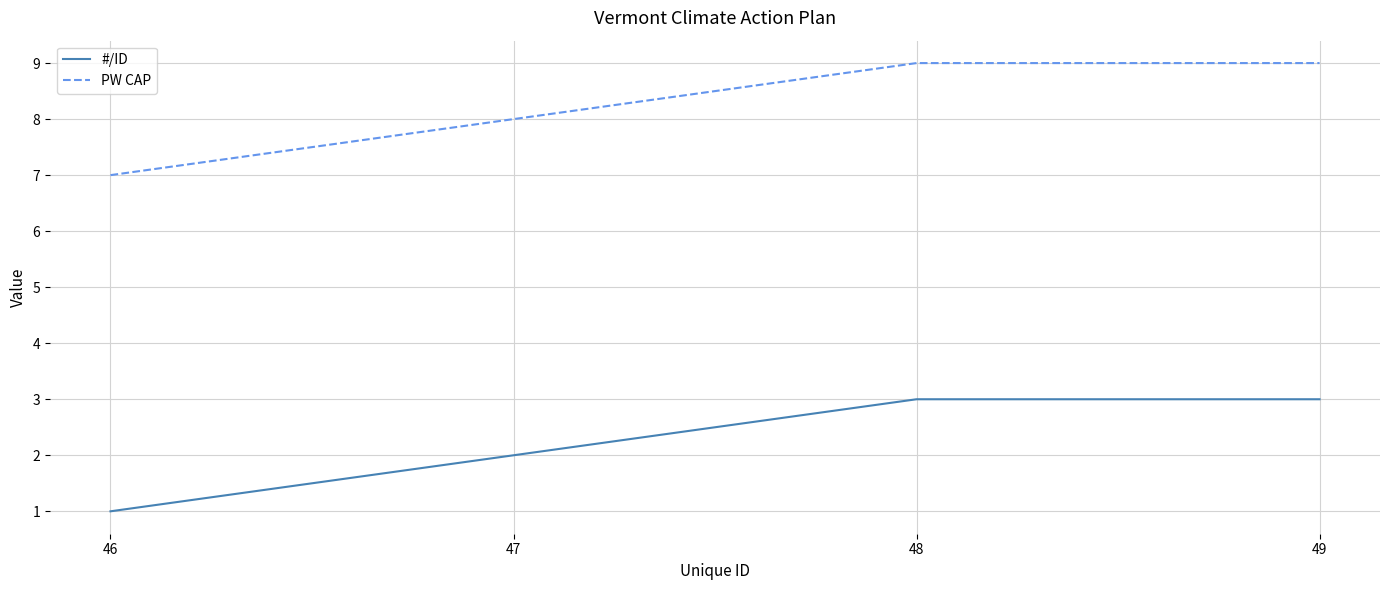

Rank the series at 46 from highest to lowest value.

PW CAP, #/ID